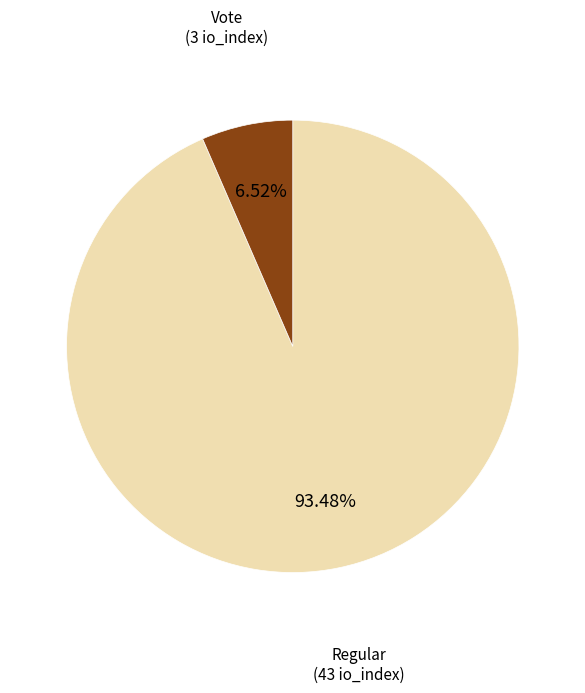

Does any single category account for the majority?

Yes